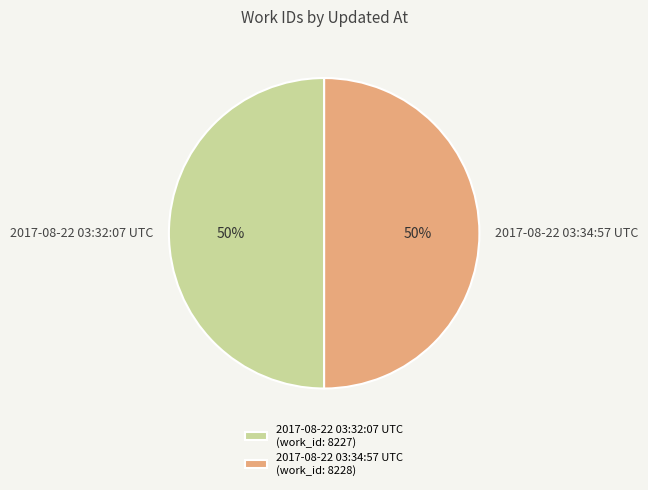

Is it true that 2017-08-22 03:34:57 UTC is 62% of the pie?

False